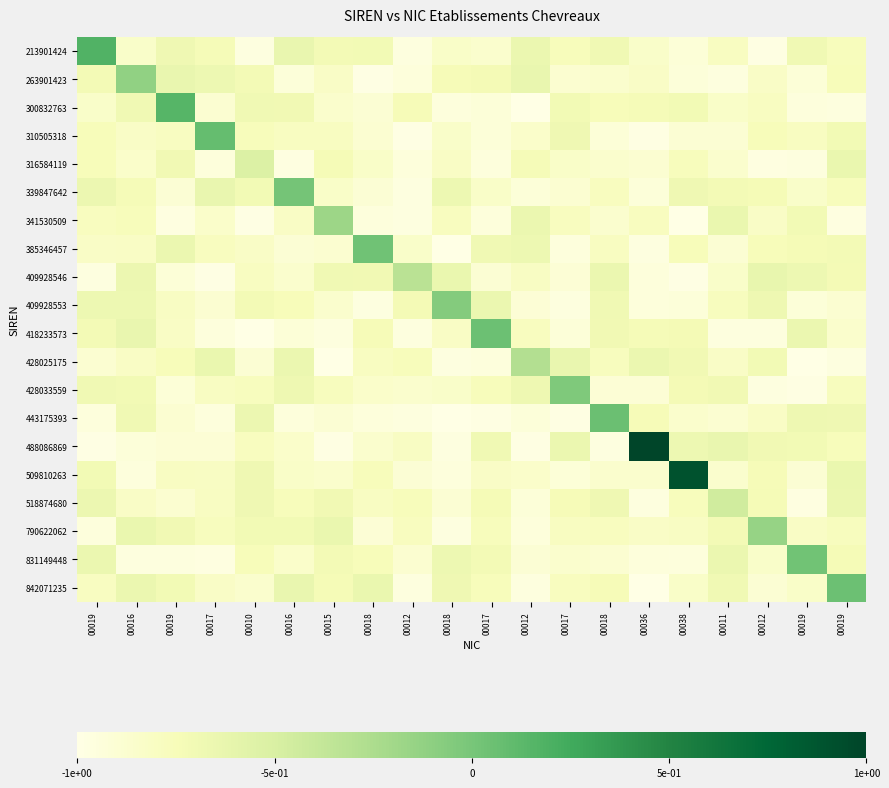

Count the number of data series in this chart.

20